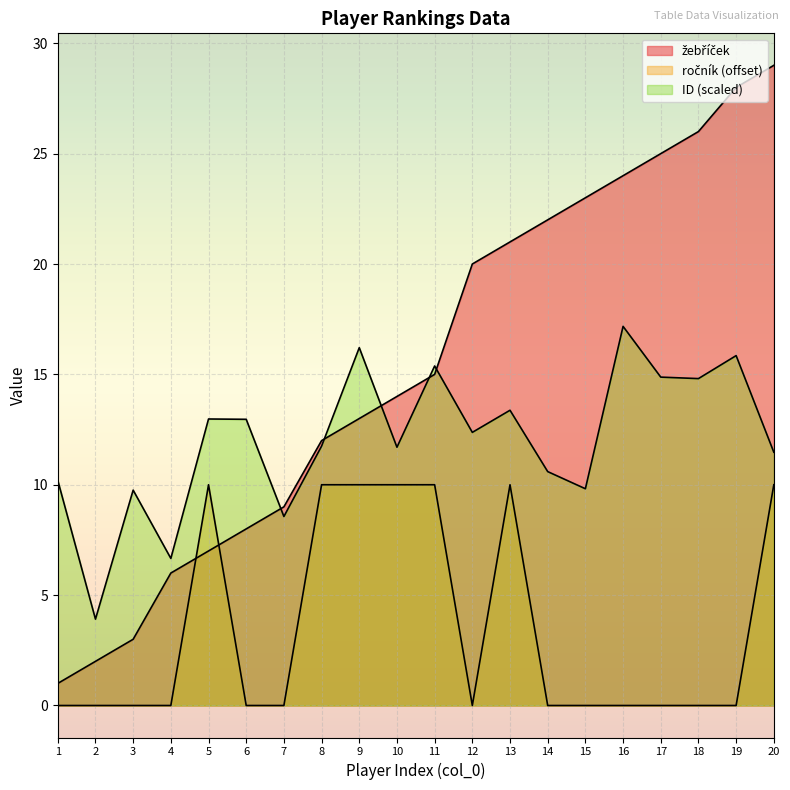

What is the value of the žebříček point at the 6th from the left?

8.0